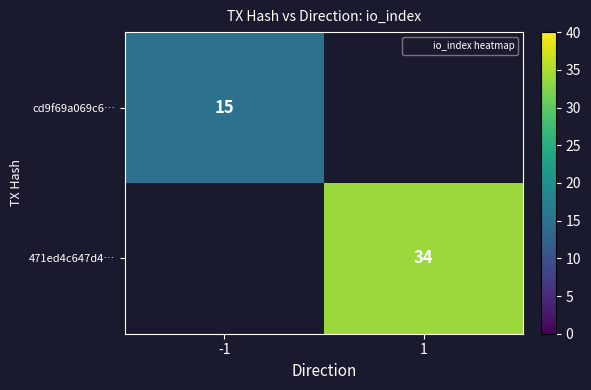

Rank the series by their maximum value, from lowest to highest.

cd9f69a069c6…, 471ed4c647d4…